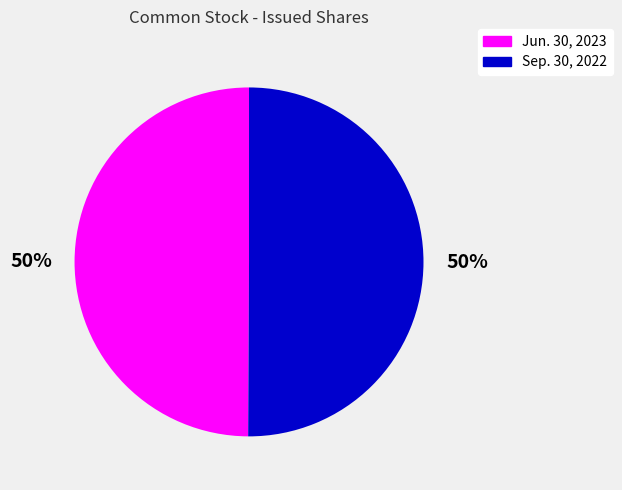

Combined, do Jun. 30, 2023 and Sep. 30, 2022 account for over 50%?

Yes